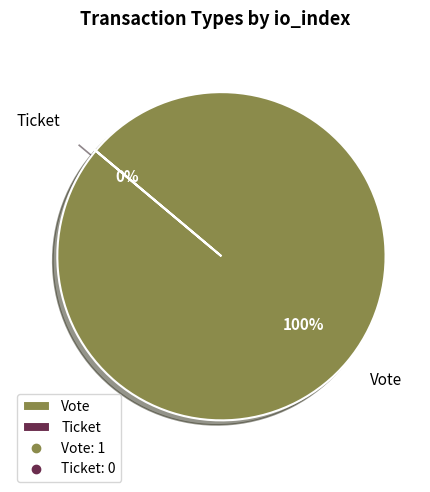

What is the smallest slice in the pie chart?

Ticket